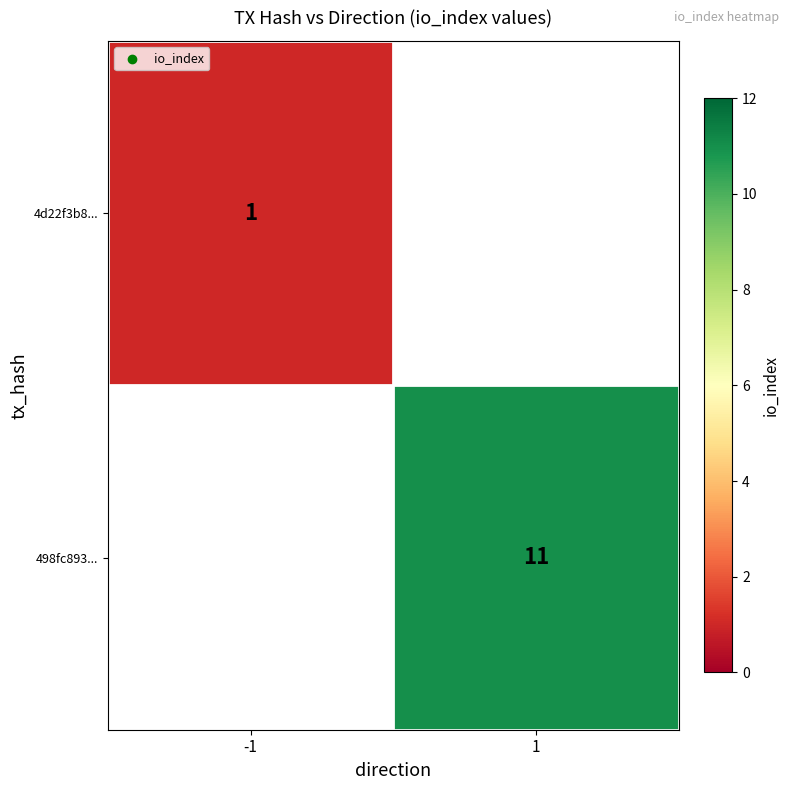

Which category has the lowest value across all series?

-1